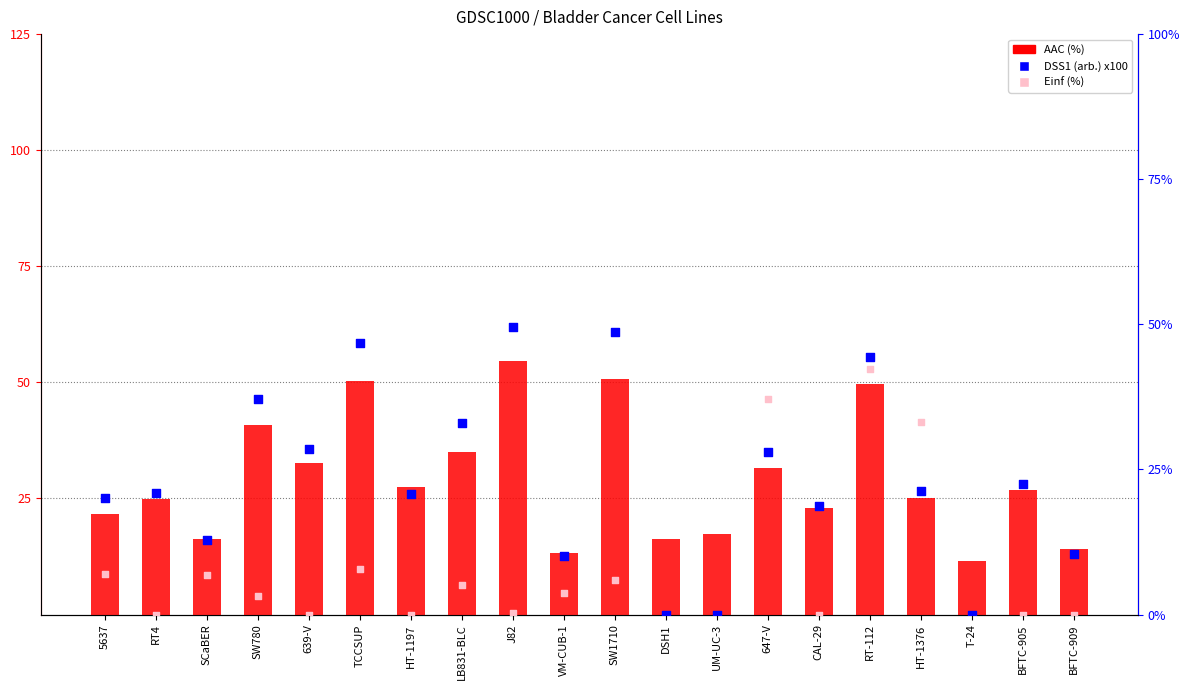

Which series has the largest total across all categories?

AAC (%)